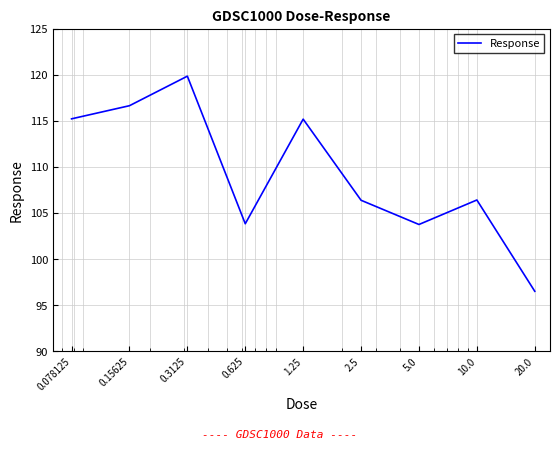

What is the difference between the maximum and minimum values?

23.4